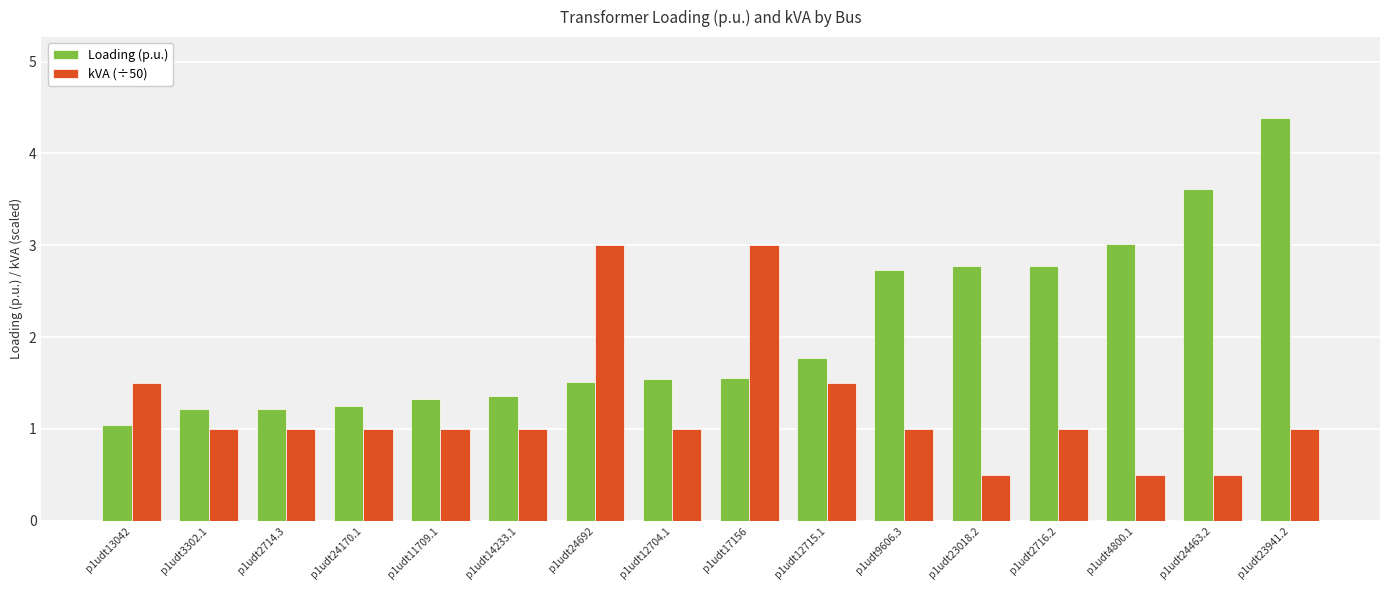

What is the label of the 1st bar from the left?

p1udt13042